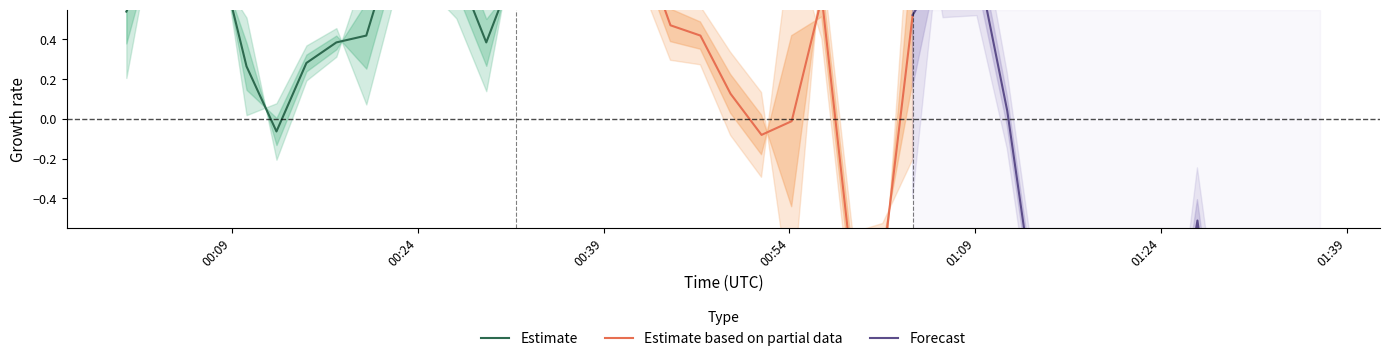

At which category does the chart reach its peak across all series?

00:54